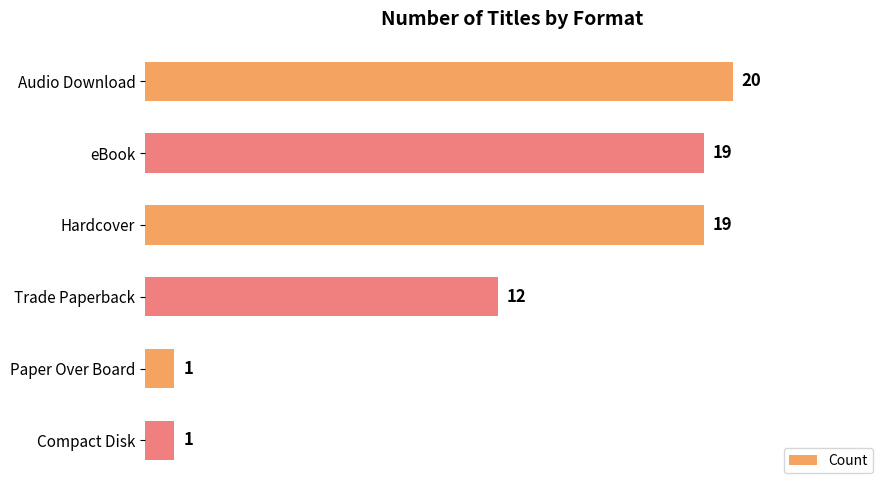

Is it true that the value at Paper Over Board is 1?

True